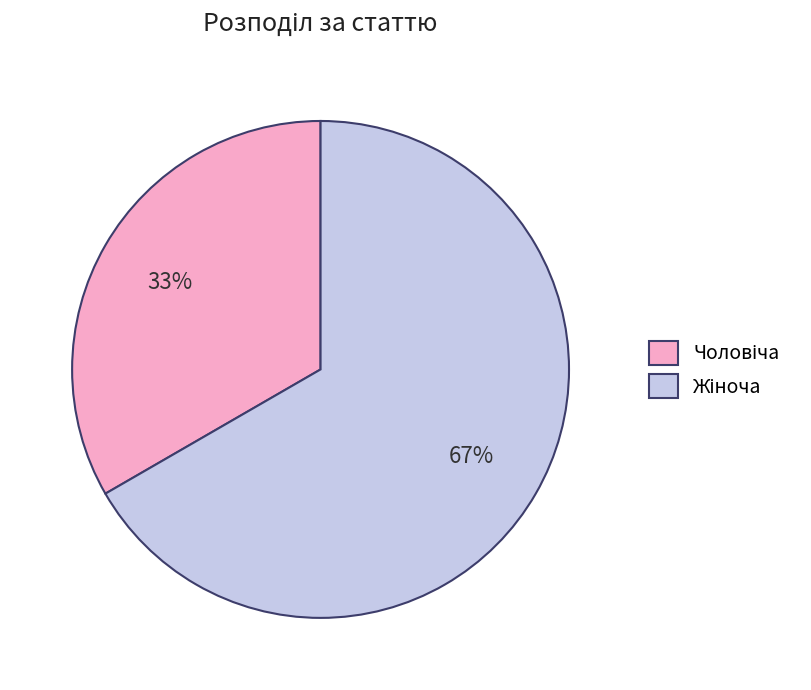

Is there a majority slice in this chart?

Yes